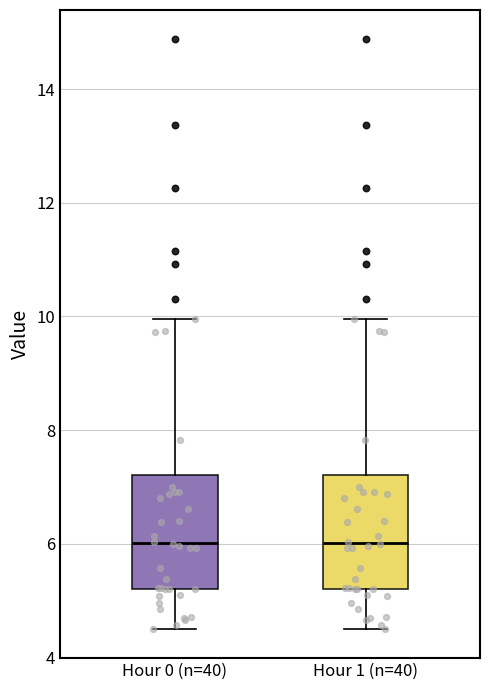

Reading left to right, read every box against the y-axis: the position of its median line, the range the box covers, and the ends of its whiskers. The values are not printed on the chart, so give them approximately, as read against the axis.

Hour 0 (n=40): median 6.0, box 5.2 to 7.2, whiskers 4.6 to 10.0
Hour 1 (n=40): median 6.0, box 5.2 to 7.2, whiskers 4.6 to 10.0